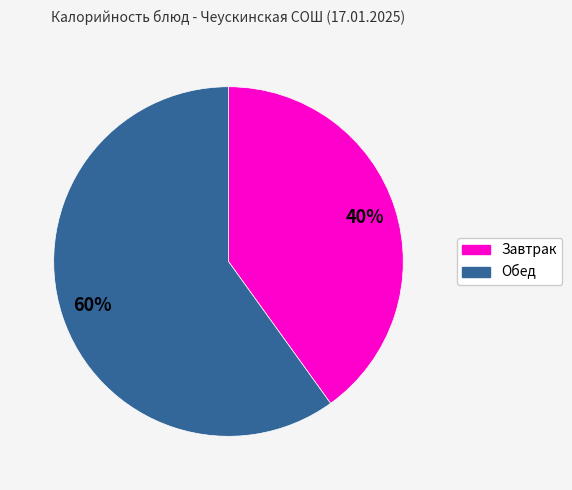

True or false: Завтрак accounts for 40% of the total.

True